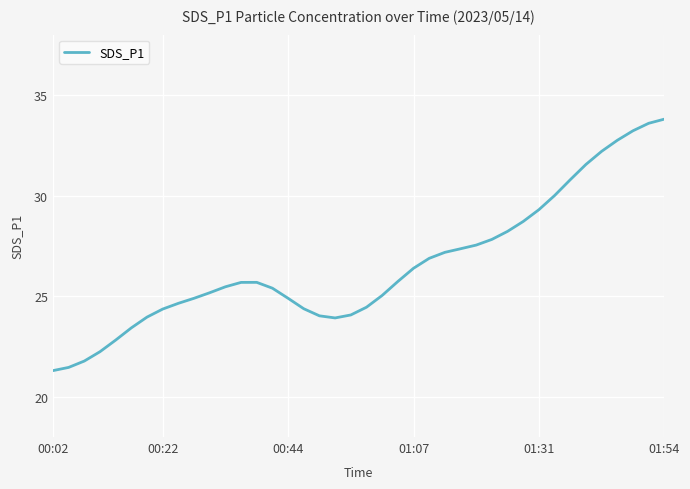

What is the smallest value displayed?

21.3